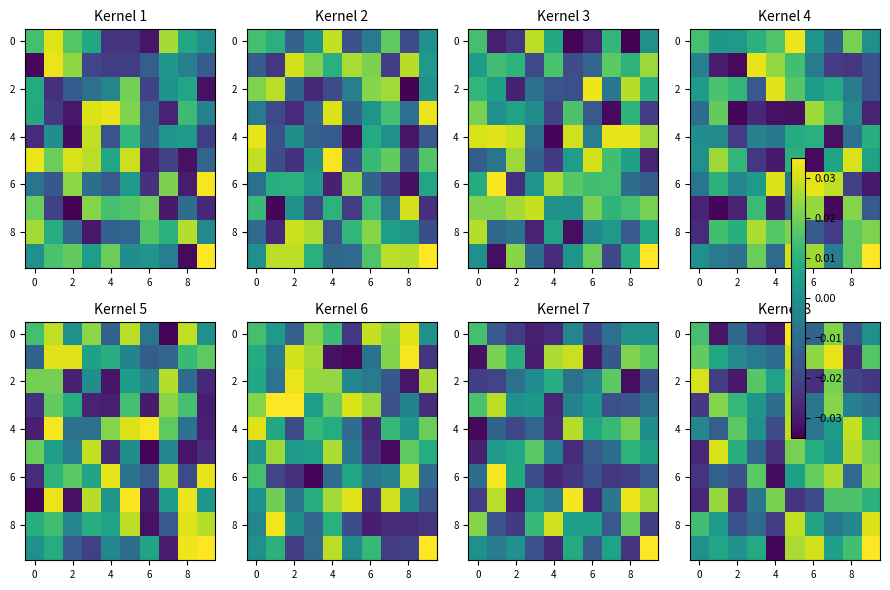

At how many categories does at least one series exceed 0?

10